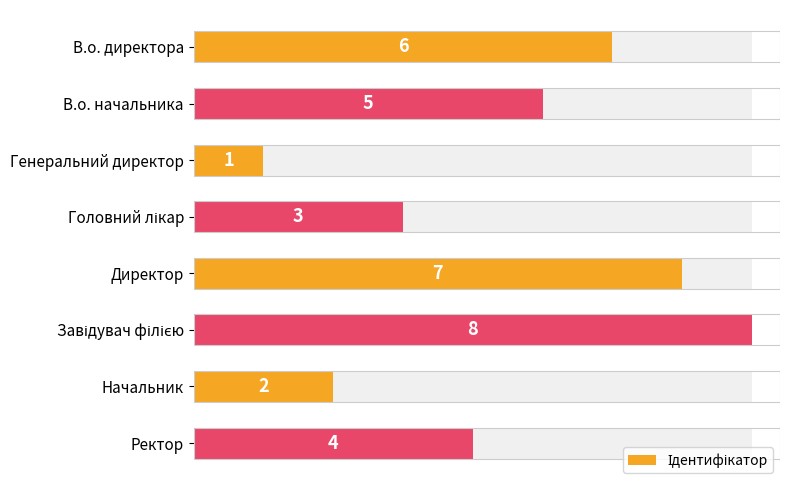

What is the difference between the maximum and second lowest values?

6